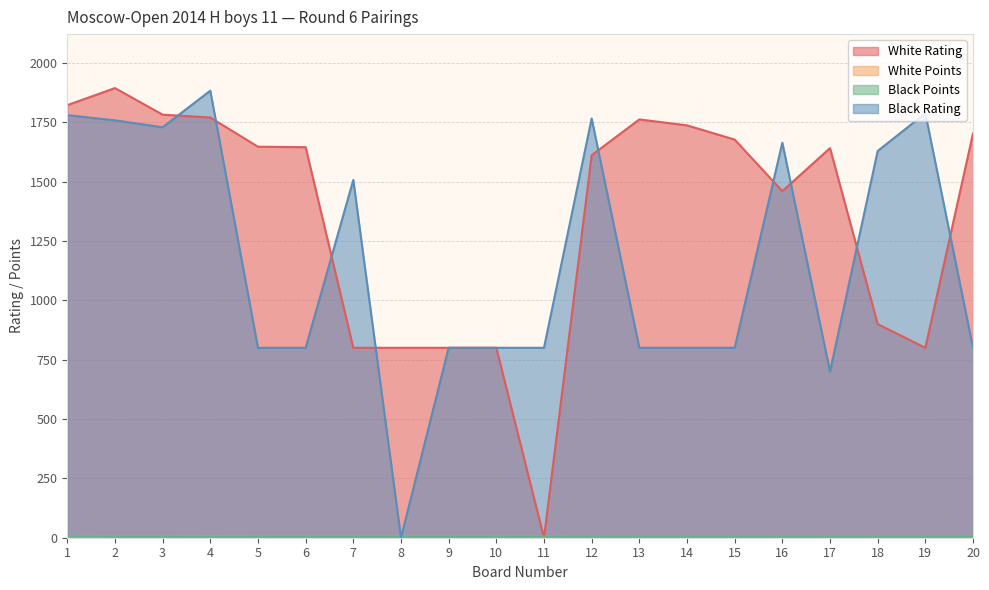

How many series are shown in this chart?

4